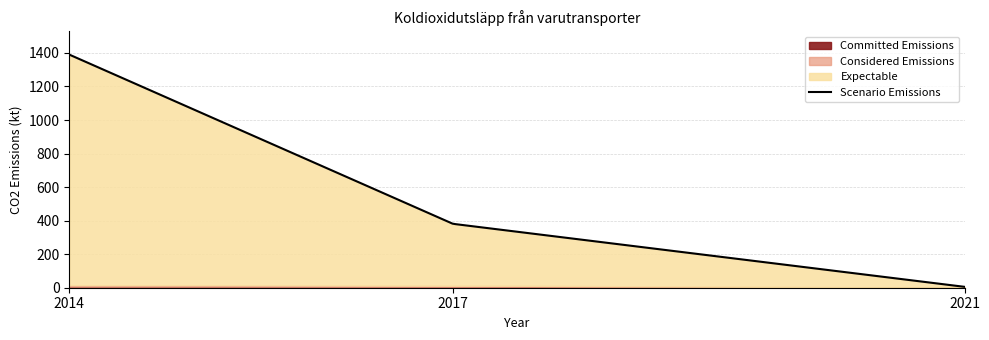

What is the sum of the values at 2014 and 2021?

1395.3